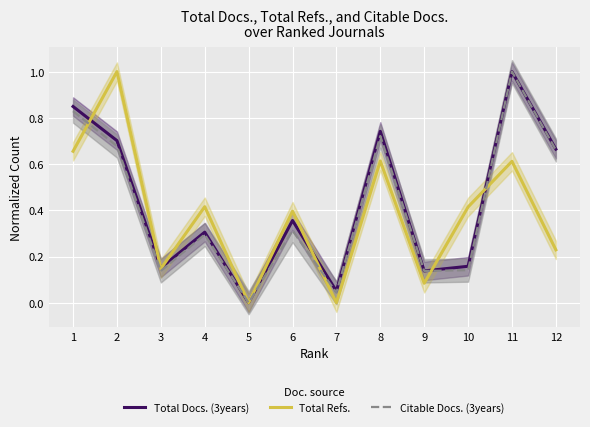

How many values in the Total Refs. series exceed 0?

10